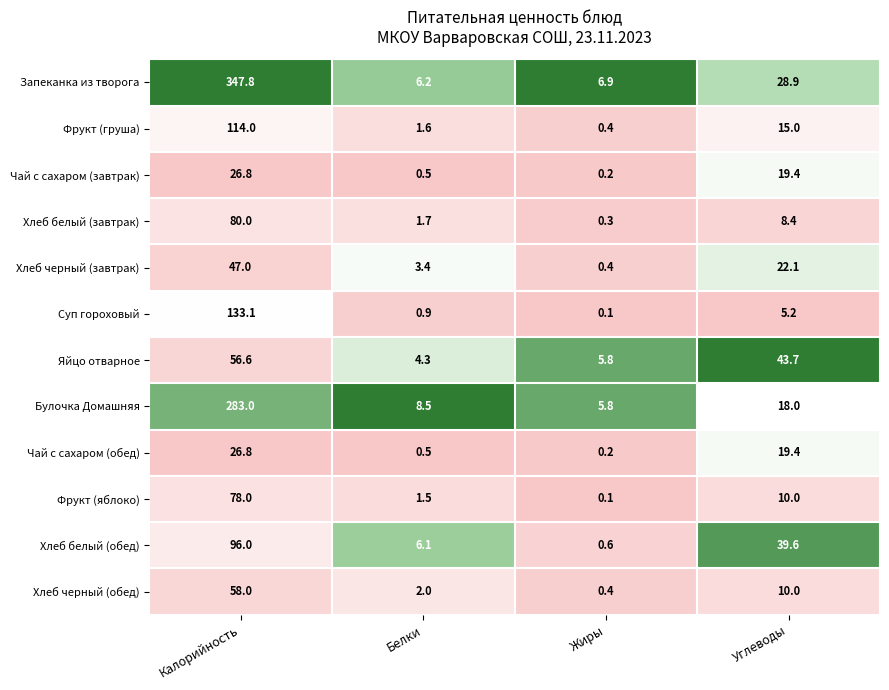

True or false: Фрукт (груша) has a value of 1.6 at Белки.

True